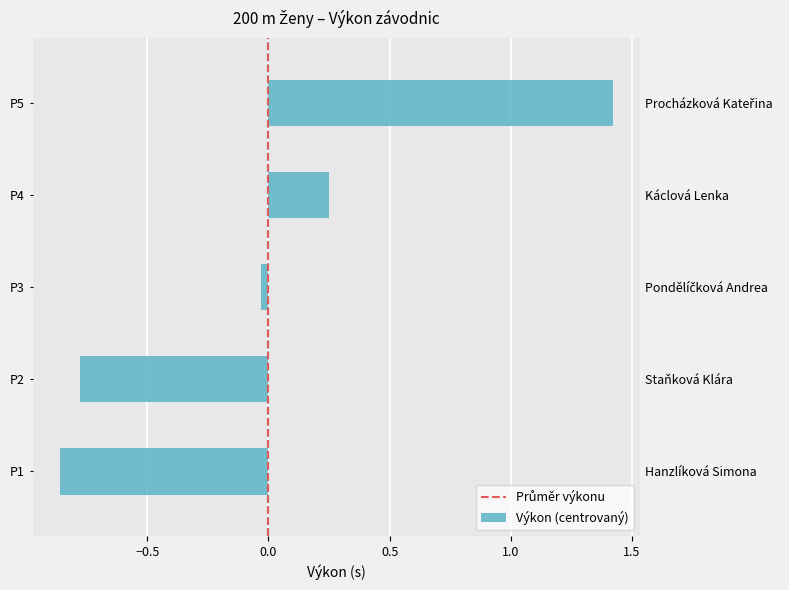

Rank the categories by value from lowest to highest.

P1, P2, P3, P4, P5